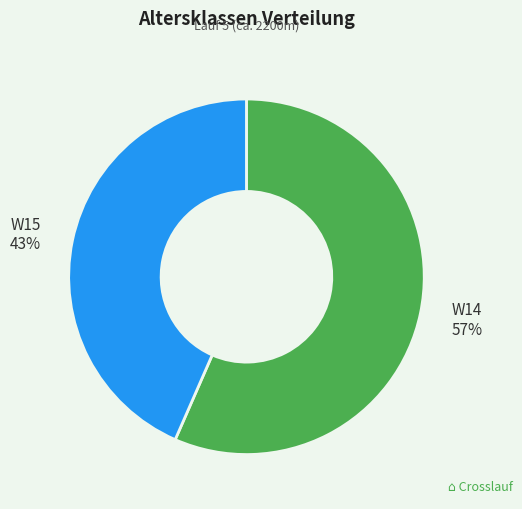

Is there any slice that represents more than half of the pie?

Yes